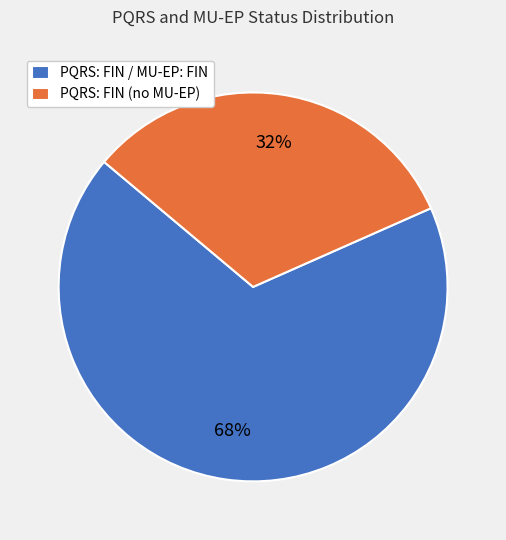

True or false: PQRS: FIN (no MU-EP) accounts for 19% of the total.

False